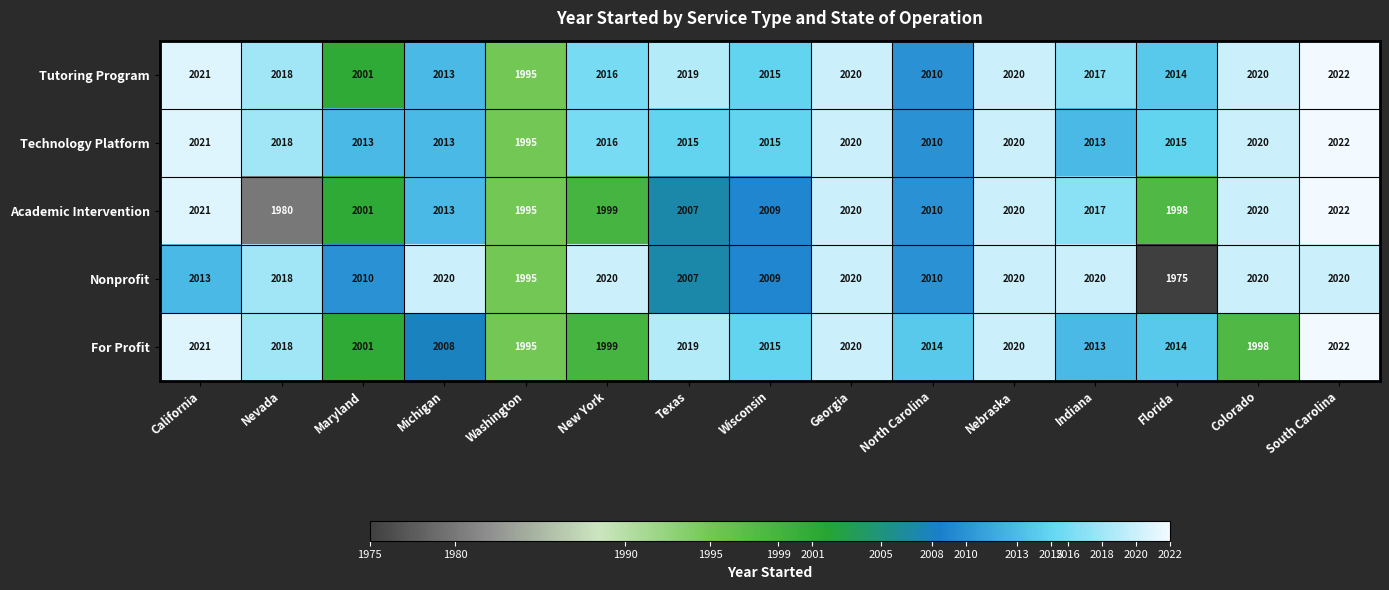

The value of Tutoring Program at North Carolina is 2010. True or false?

True